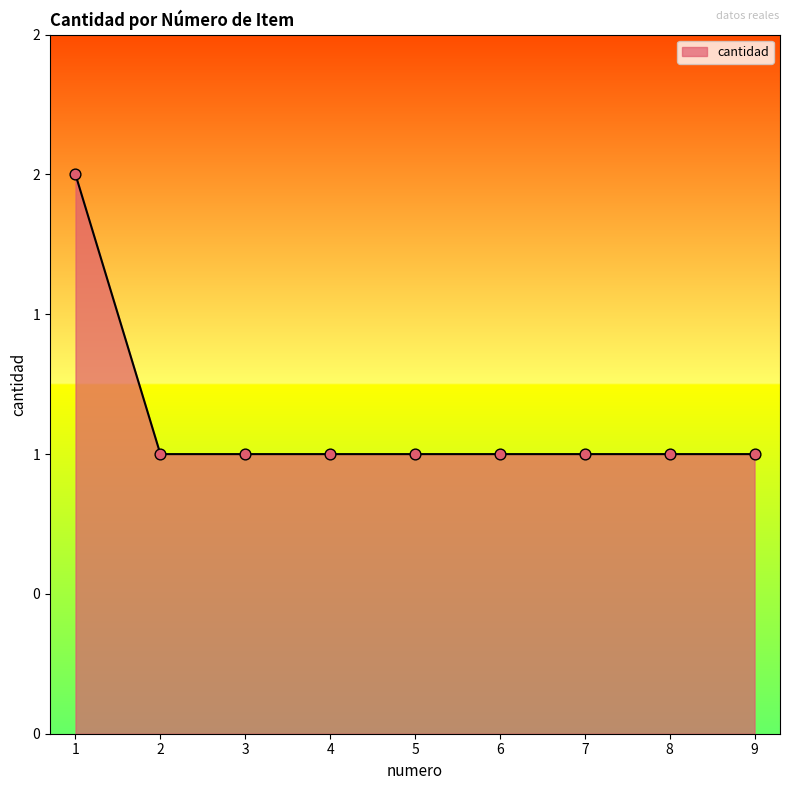

Is this an area chart (filled region under the line)?

Yes